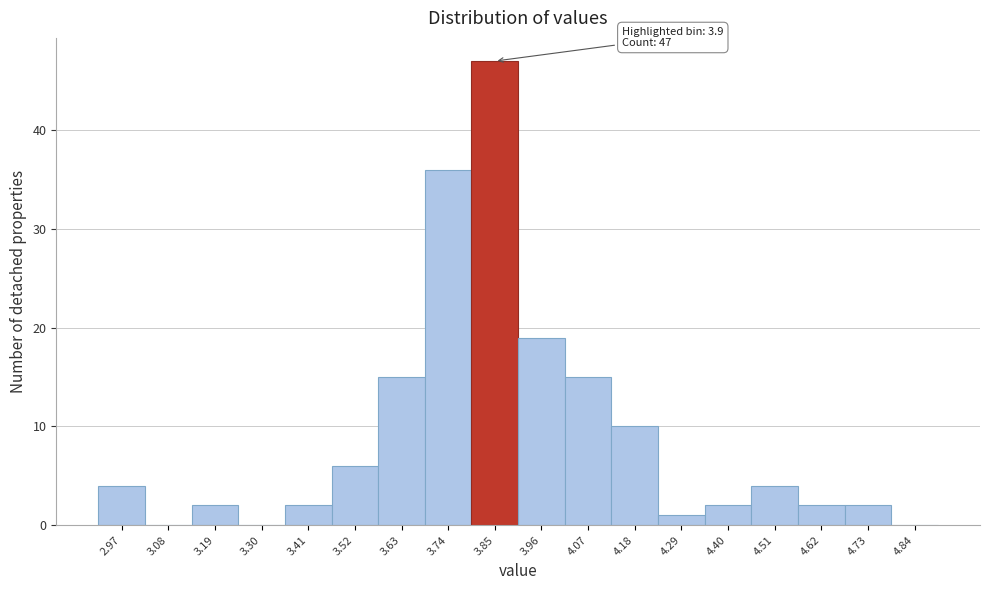

Over which range of the x-axis is the bar tallest?

3.795 to 3.905